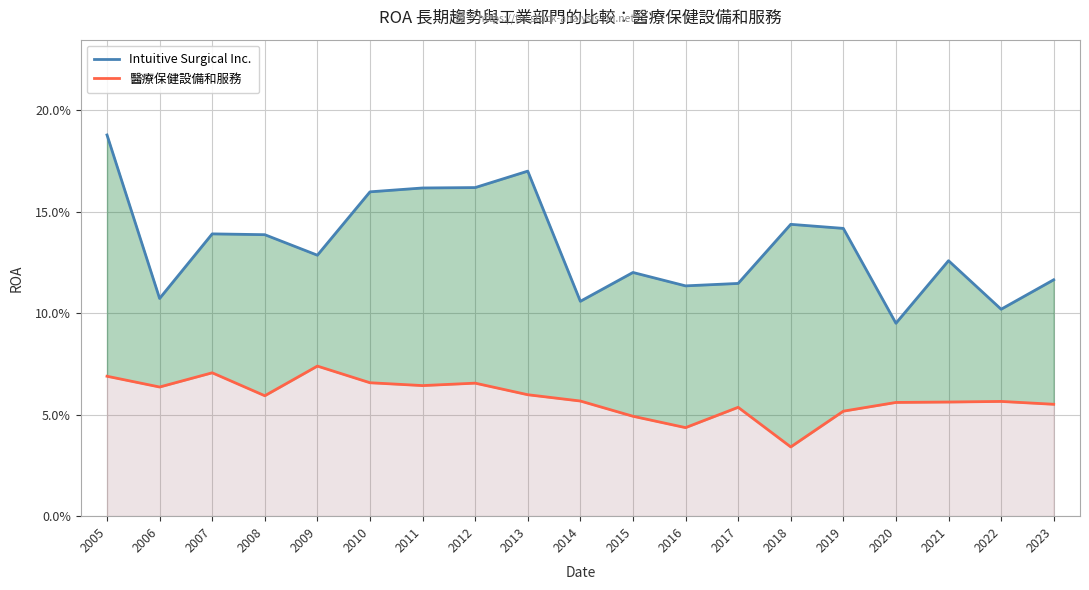

True or false: 醫療保健設備和服務 and Intuitive Surgical Inc. intersect in this chart.

False